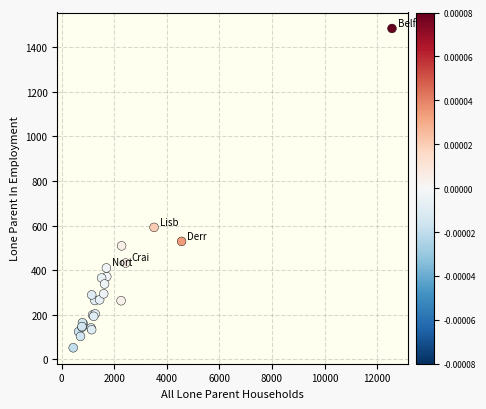

What Y value in the scatter plot is closest to 768?

592